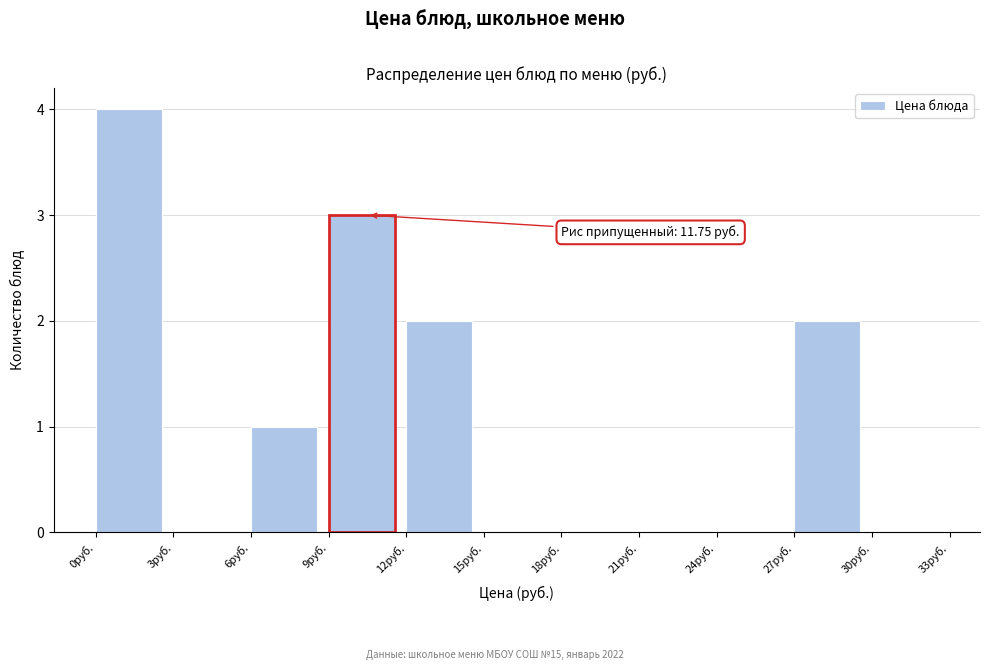

Which range on the x-axis has the tallest bar?

0 to 3